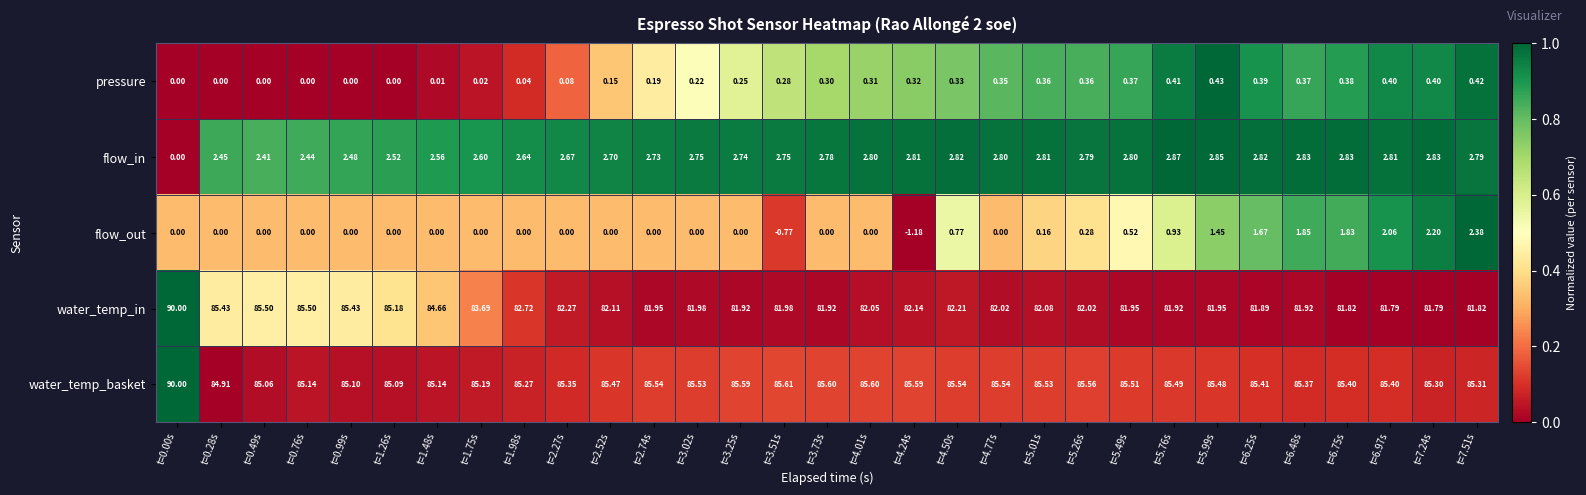

Rank the series at t=5.99s from lowest to highest value.

pressure, flow_out, flow_in, water_temp_in, water_temp_basket